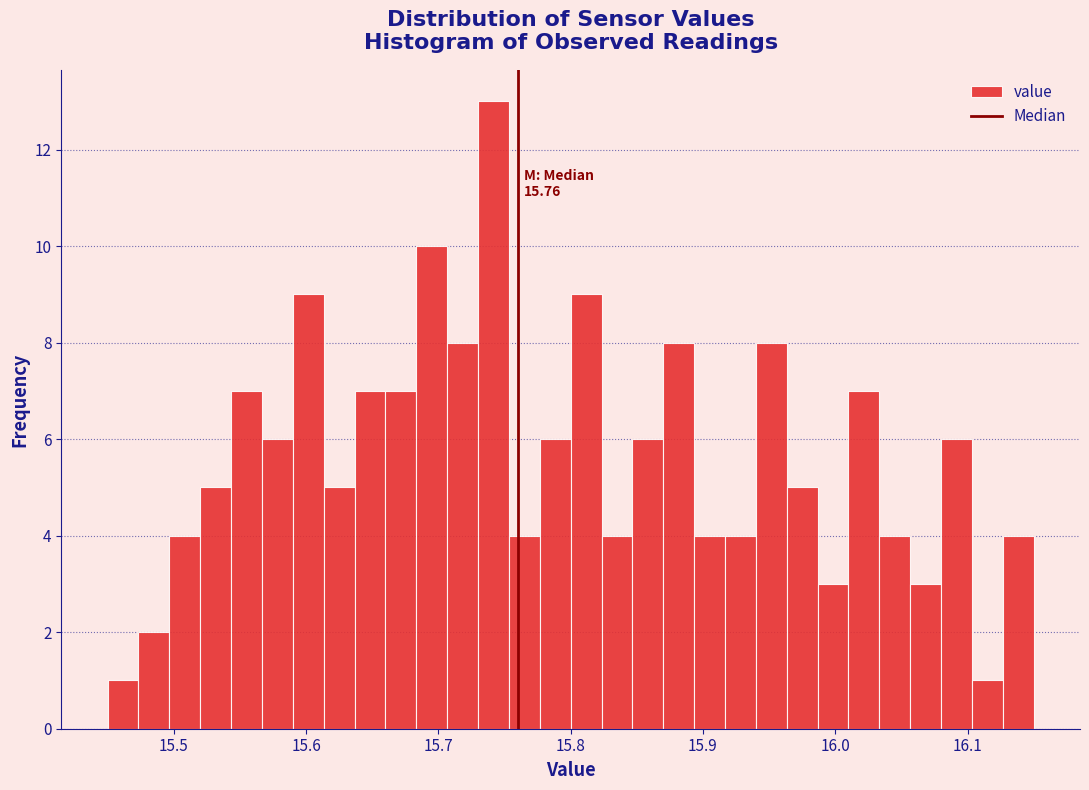

Around what value on the x-axis is the tallest bar? Give the approximate position of its centre, as read against the axis.

15.74